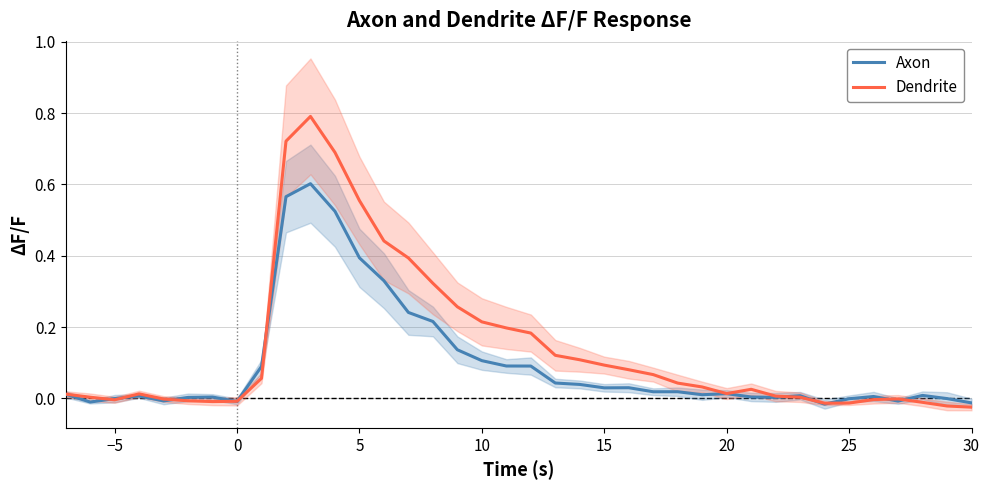

List the series in order of their overall mean, lowest first.

Axon, Dendrite